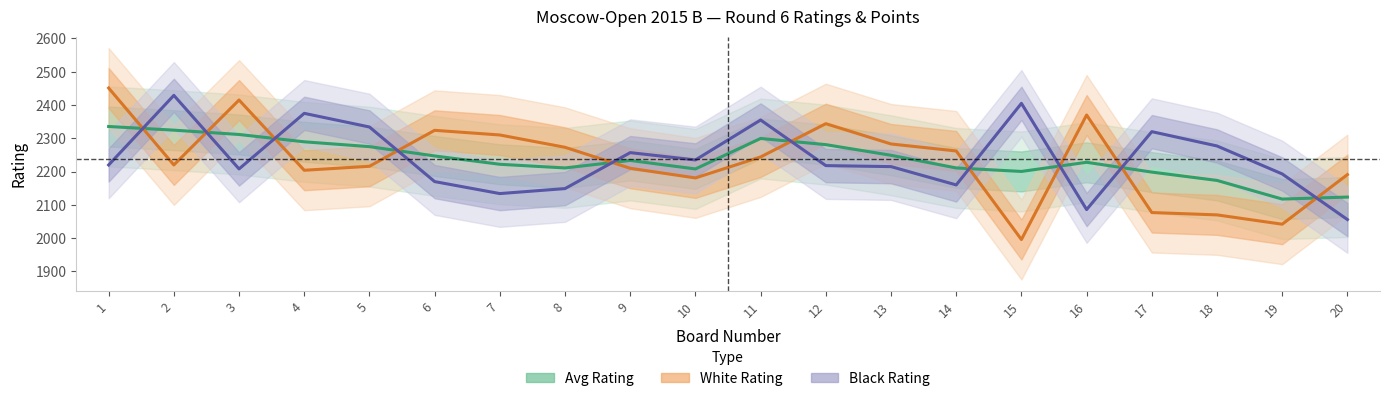

What is the sum of the Avg Rating (White+Black)/2 values at 8 and 9?

4444.5